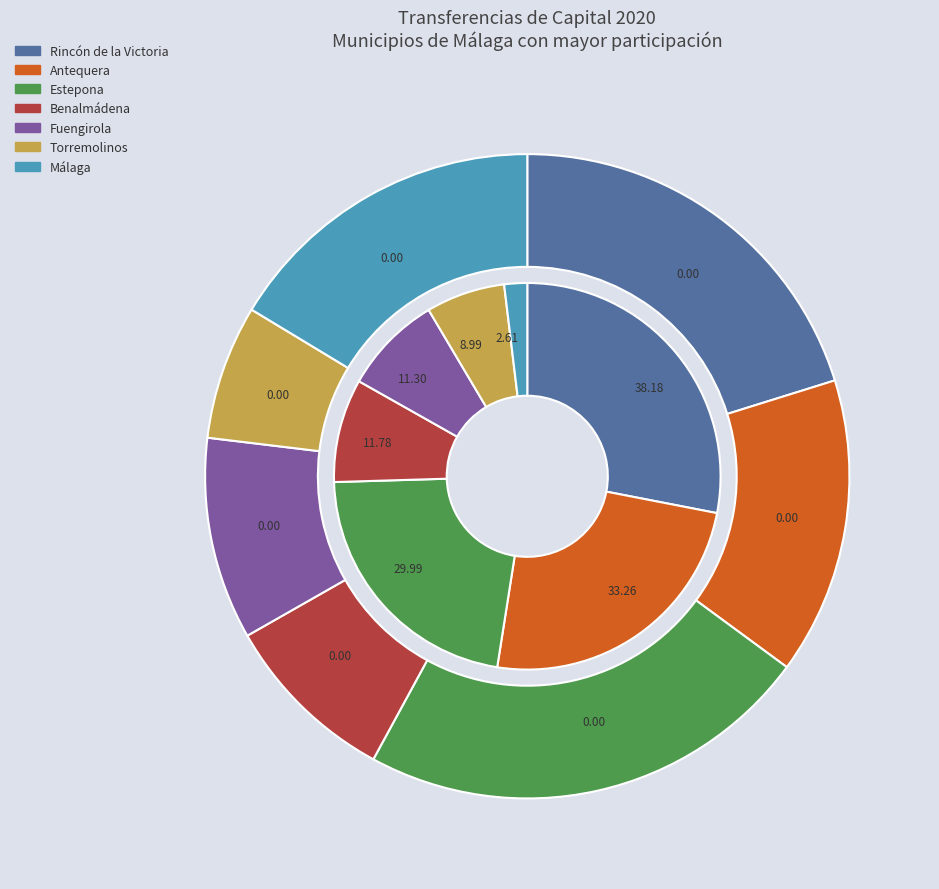

Which category has the smallest portion of the pie?

Torremolinos